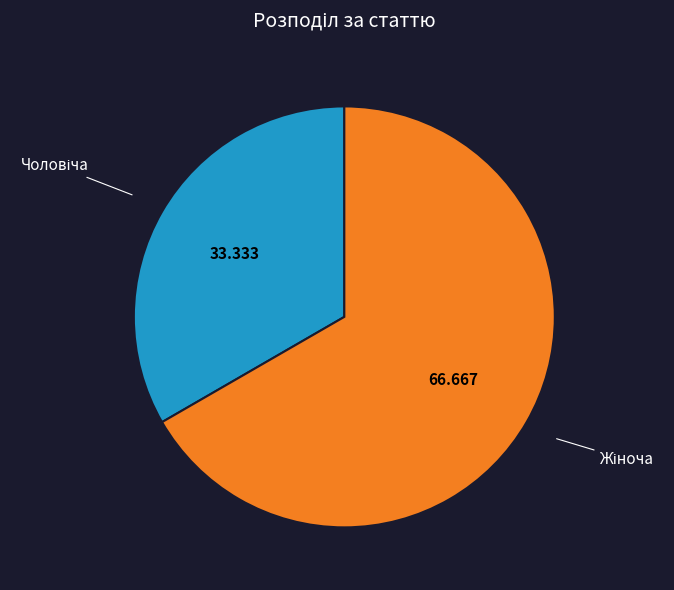

Does any single category account for the majority?

Yes